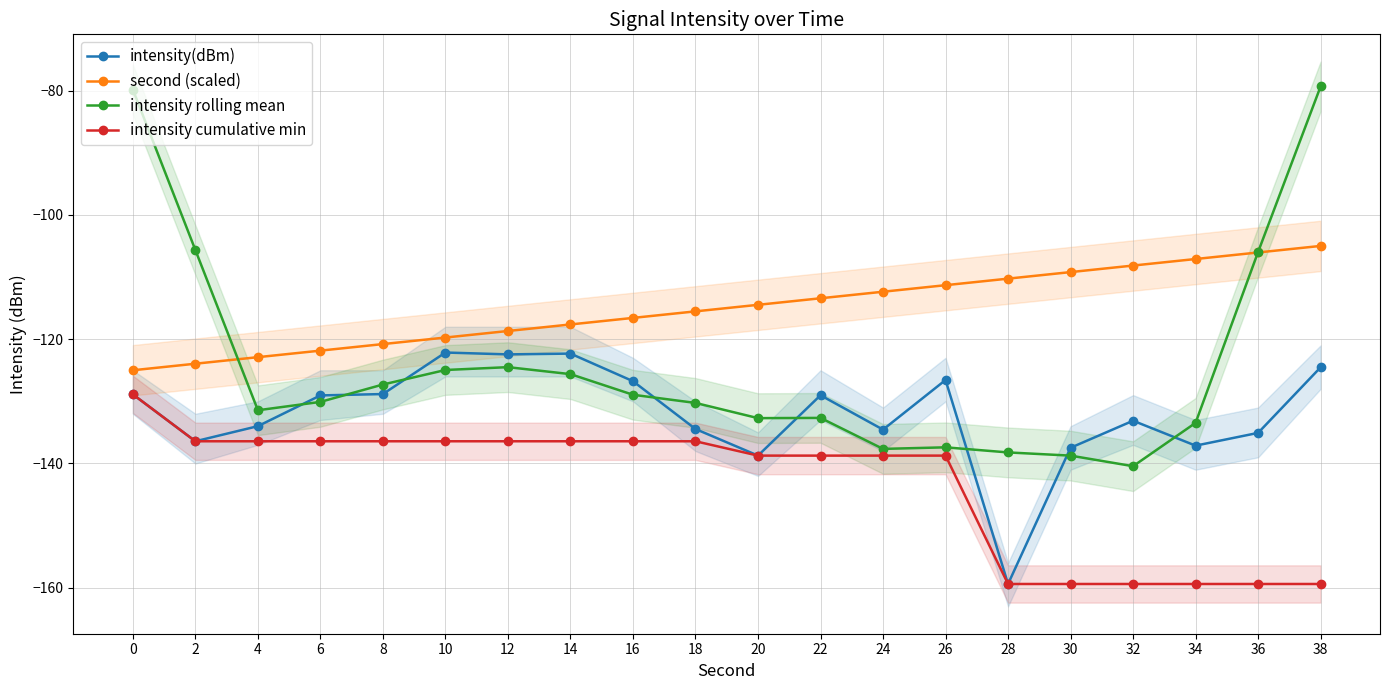

What is the difference between the highest and lowest values at 32?

51.2